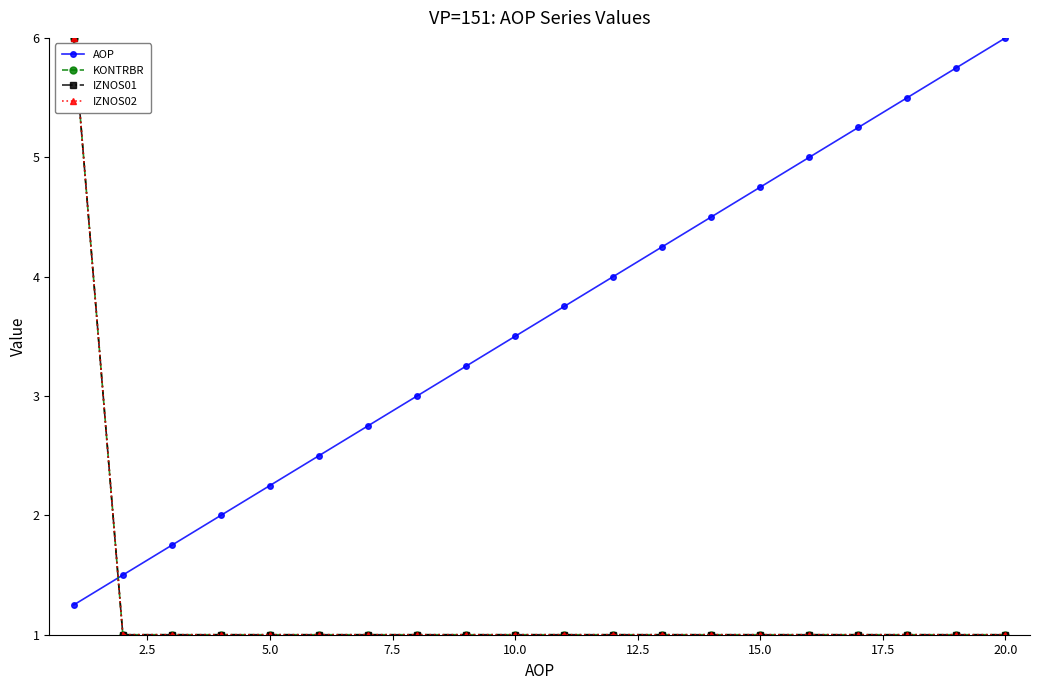

Is this an area chart (filled region under the line)?

No